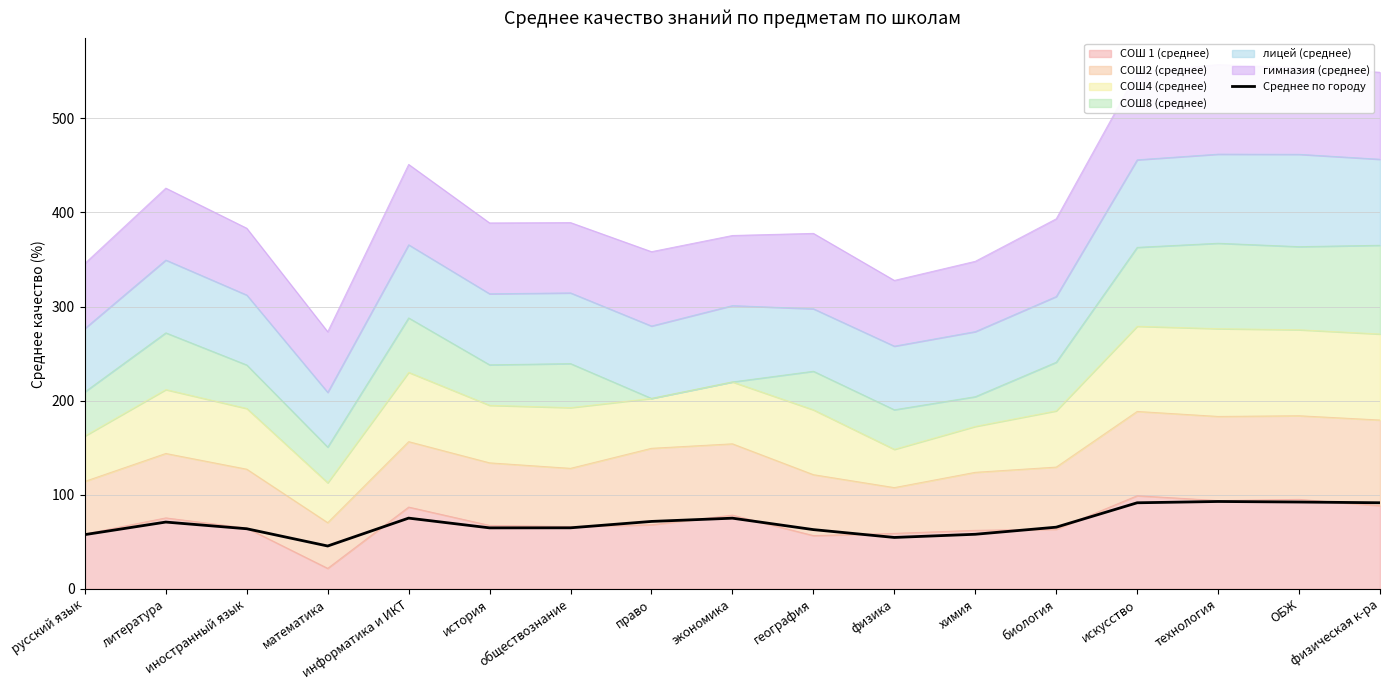

Reading left to right, transcribe all the data shown in this chart.

57.6	71.0	63.9	45.5	75.2	64.8	64.9	71.7	75.1	63.0	54.6	58.0	65.5	91.5	92.8	92.3	91.5